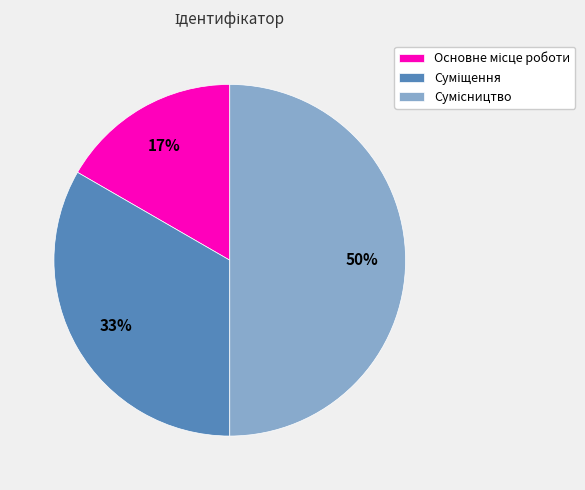

To the nearest percent, what is the average slice percentage?

33%